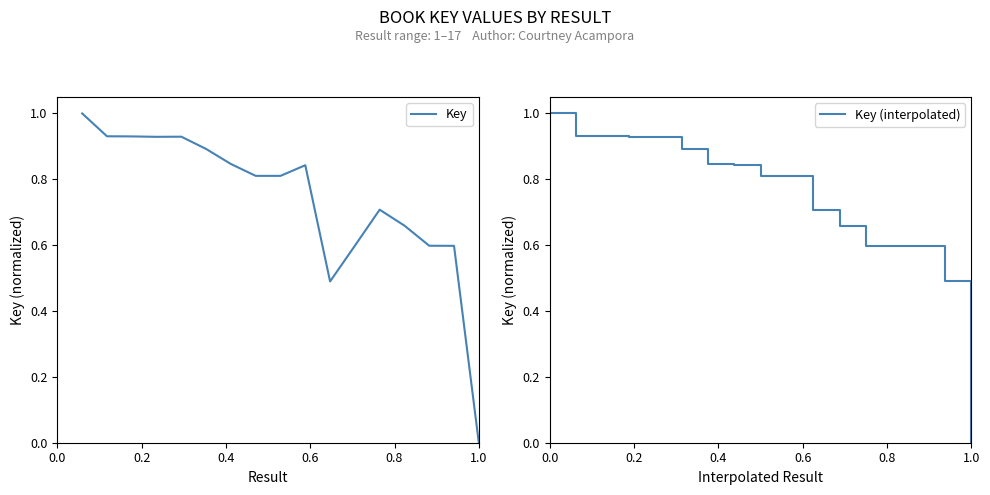

Which series ends up on top after the final intersection of Key (interpolated) and Key?

Key